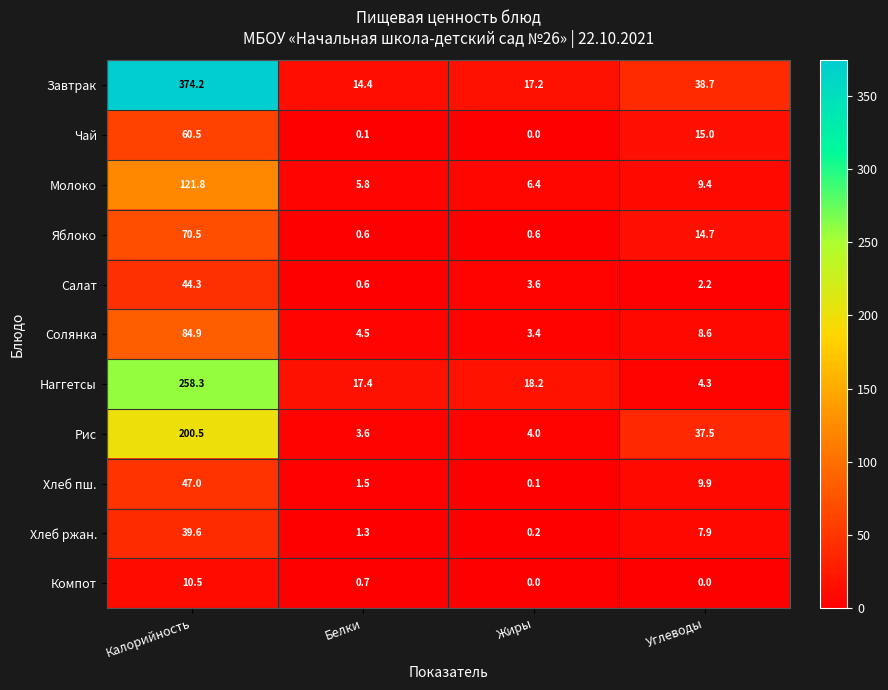

What is the maximum value shown in the chart?

374.2